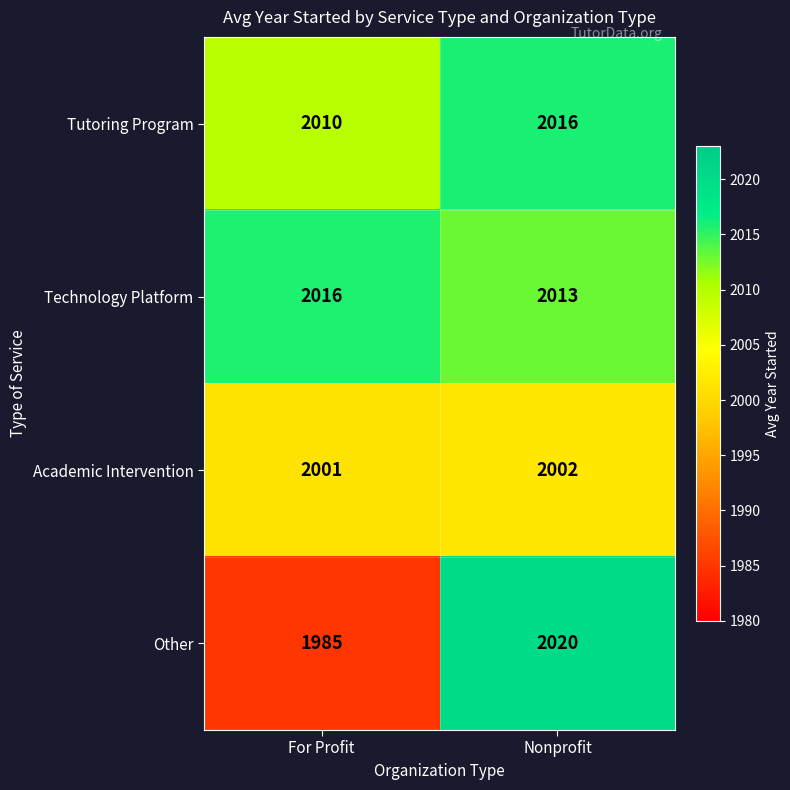

What is the difference between the highest and lowest values at Nonprofit?

18